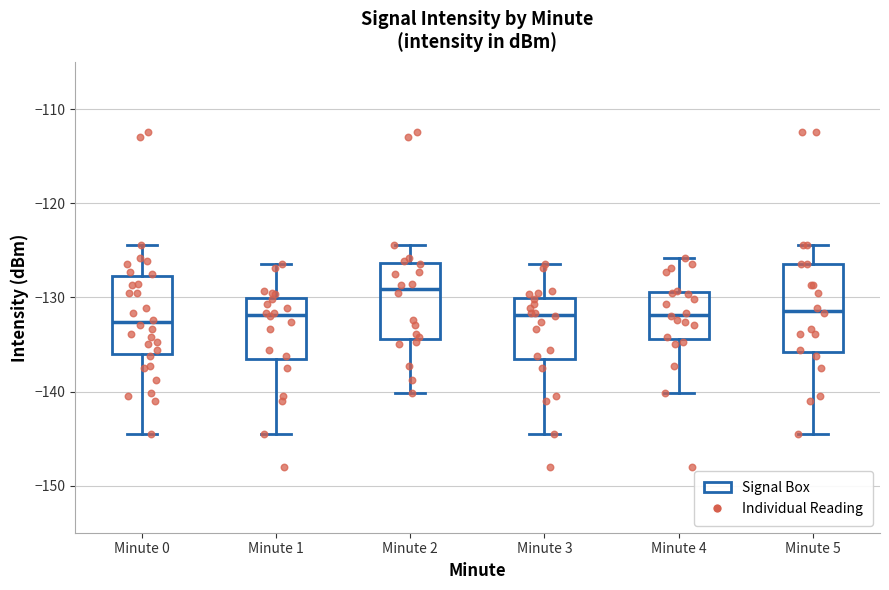

Reading left to right, transcribe this box plot: for each box, give where its median line is, the range the box spans, and where its two whiskers end, as read against the y-axis. The values are not printed on the chart, so give them approximately, as read against the axis.

Minute 0: median -133, box -136 to -128, whiskers -144 to -124
Minute 1: median -132, box -137 to -130, whiskers -144 to -126
Minute 2: median -129, box -134 to -126, whiskers -140 to -124
Minute 3: median -132, box -137 to -130, whiskers -144 to -126
Minute 4: median -132, box -134 to -129, whiskers -140 to -126
Minute 5: median -131, box -136 to -126, whiskers -144 to -124